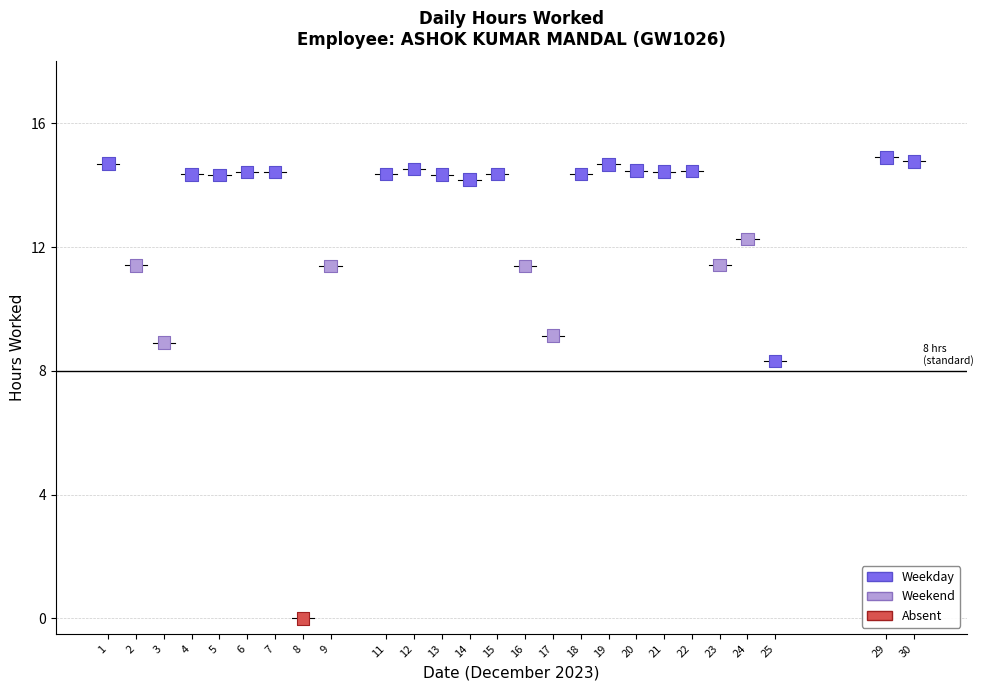

What is the range of X values (max minus min)?

29.0